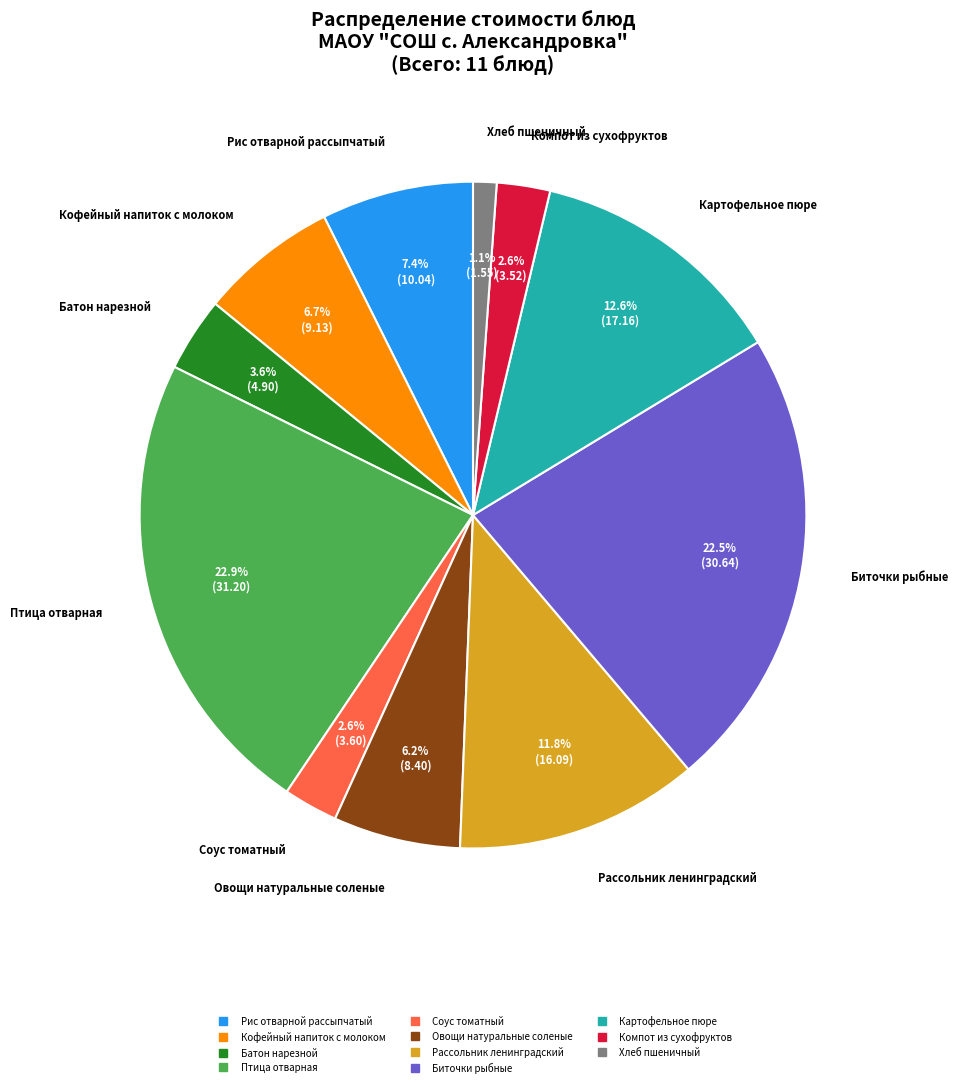

Which category has the smallest portion of the pie?

Хлеб пшеничный